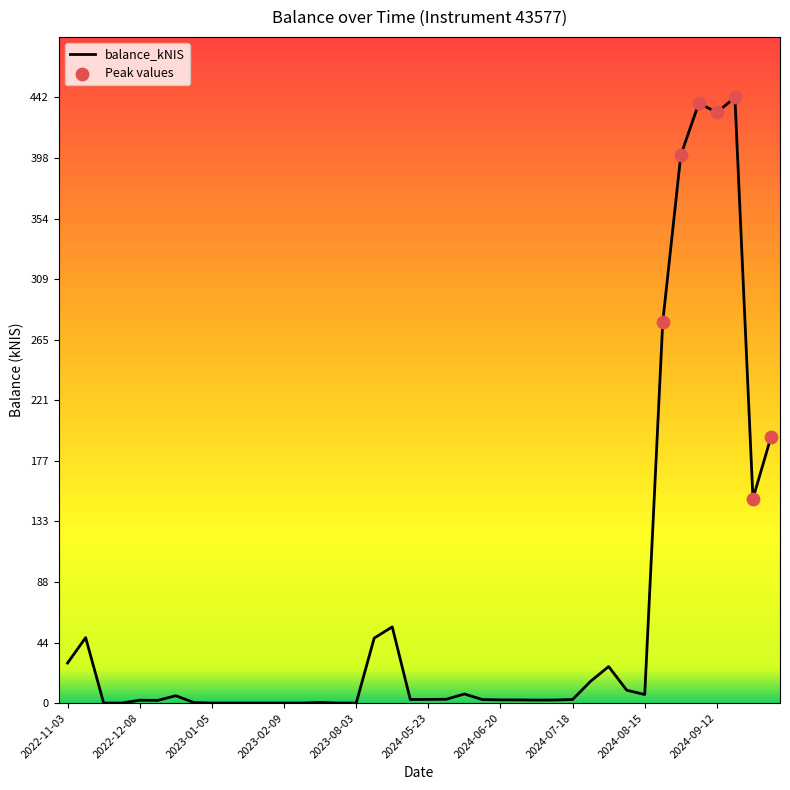

What is the difference between the maximum and minimum values?

442.1